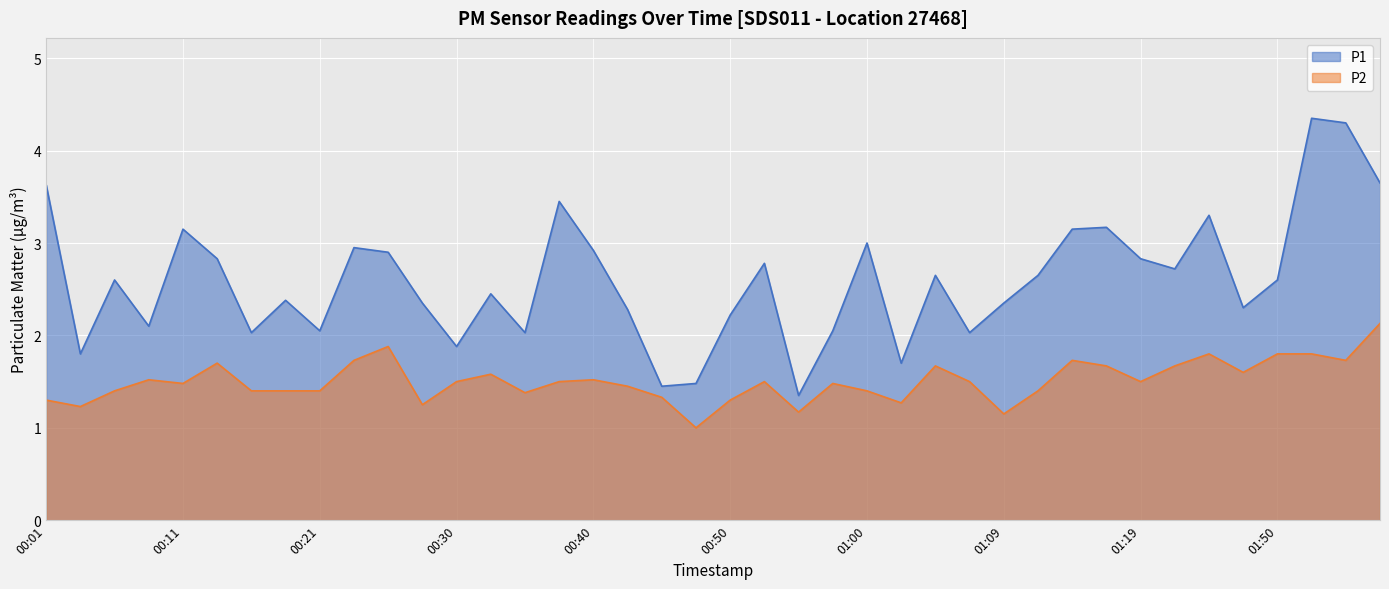

The value of P2 at 01:02 is 2.3. True or false?

False